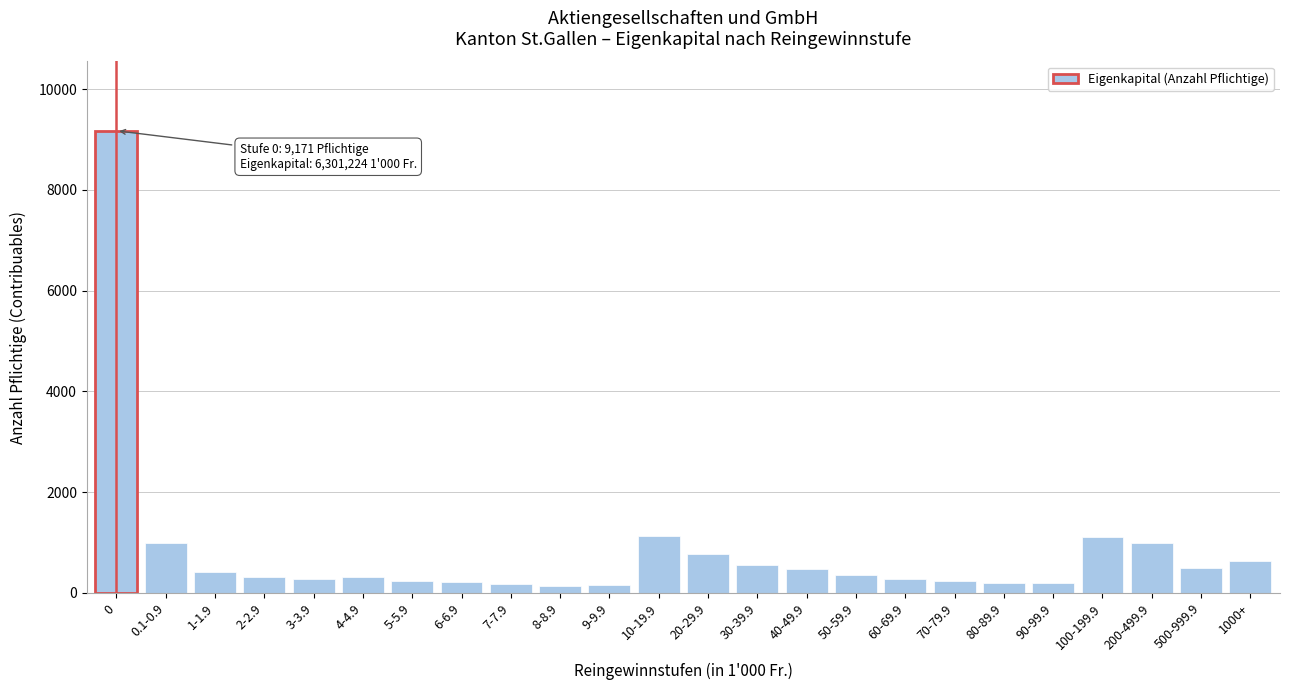

Is it true that the value at 70-79.9 is 244?

True